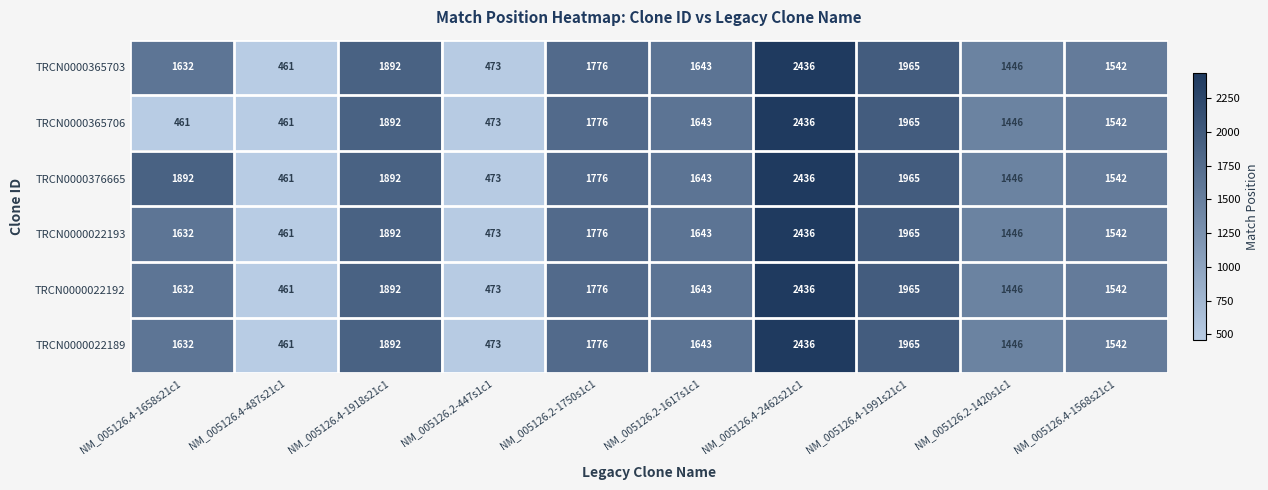

List the labels in order of TRCN0000365703 value, smallest first.

NM_005126.4-487s21c1, NM_005126.2-447s1c1, NM_005126.2-1420s1c1, NM_005126.4-1568s21c1, NM_005126.4-1658s21c1, NM_005126.2-1617s1c1, NM_005126.2-1750s1c1, NM_005126.4-1918s21c1, NM_005126.4-1991s21c1, NM_005126.4-2462s21c1